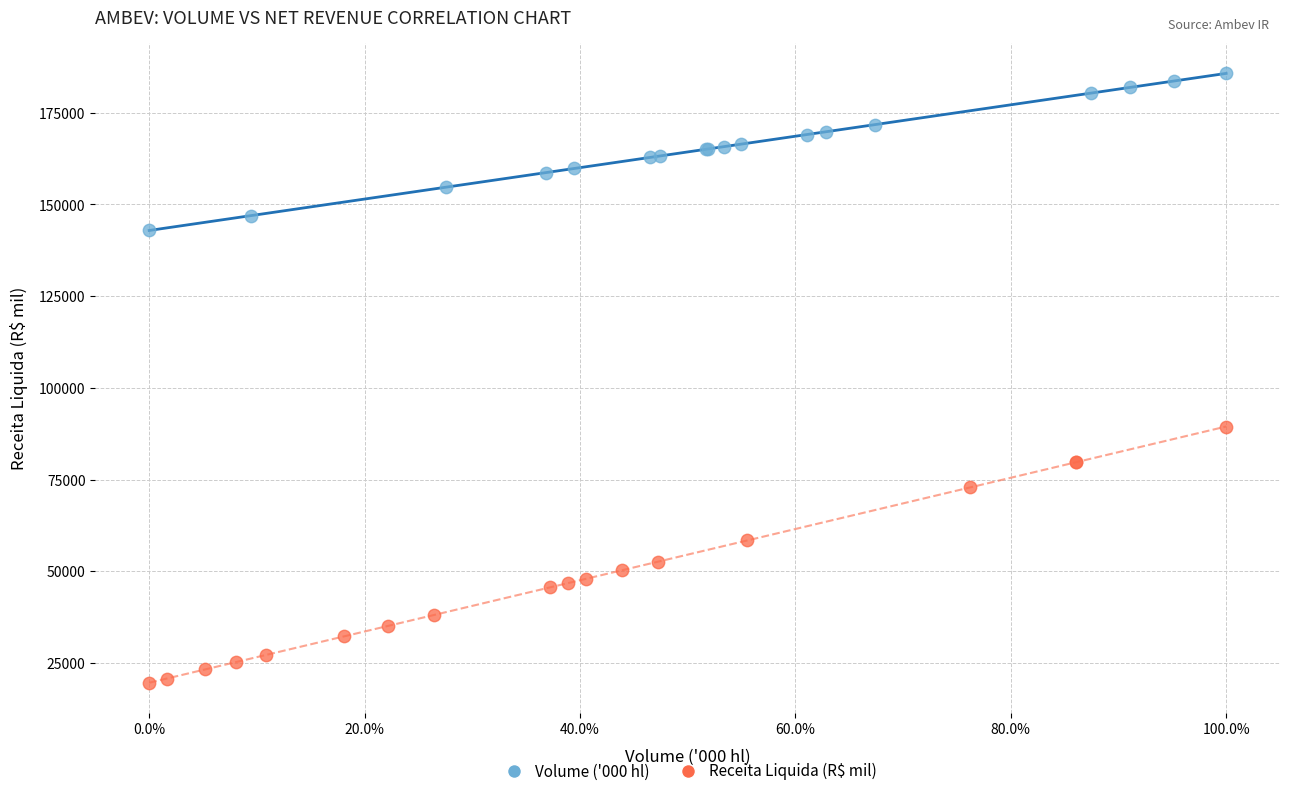

Which series contains the highest Y value?

Volume ('000 hl)